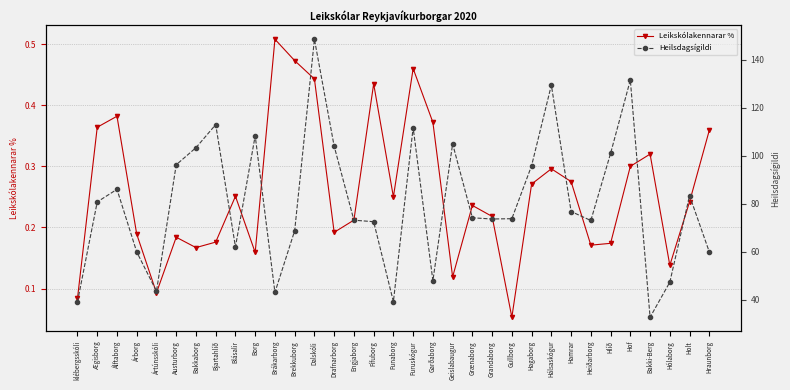

Which category has the highest value in the Leikskólakennarar % series?

Brákarborg